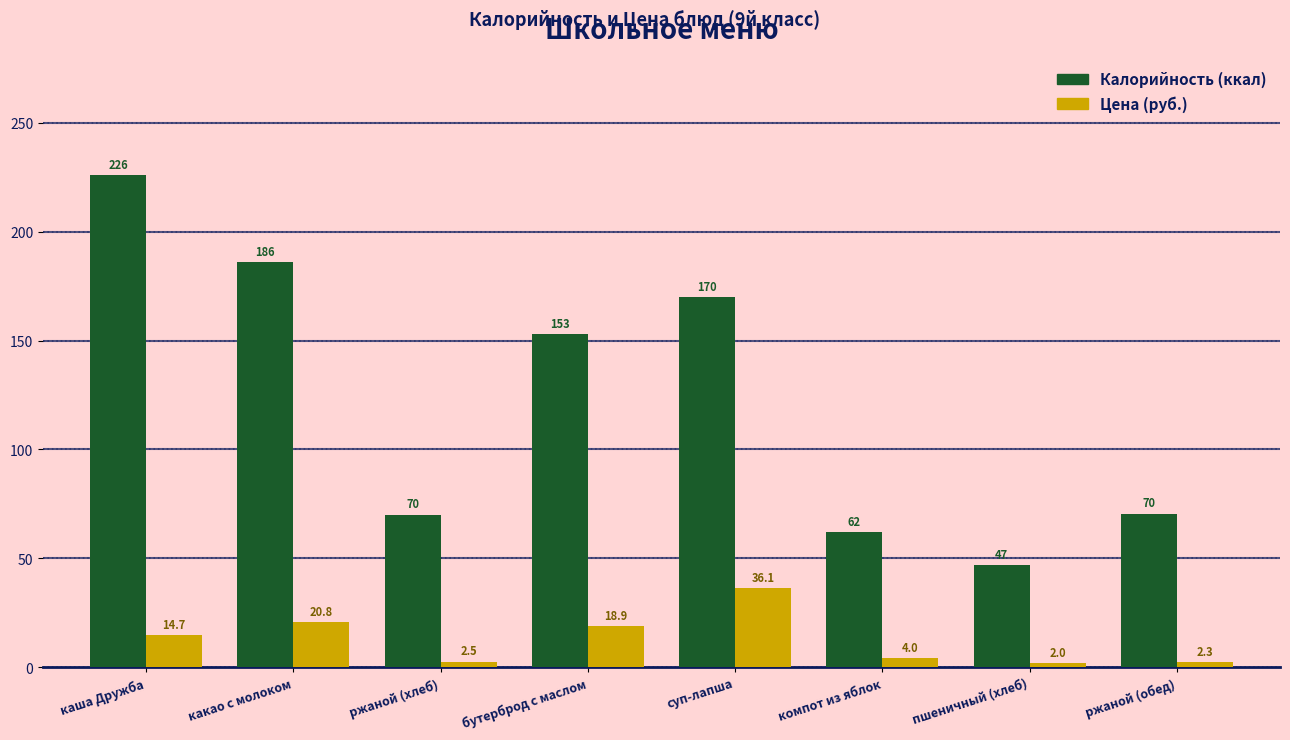

How many groups of bars are there?

8